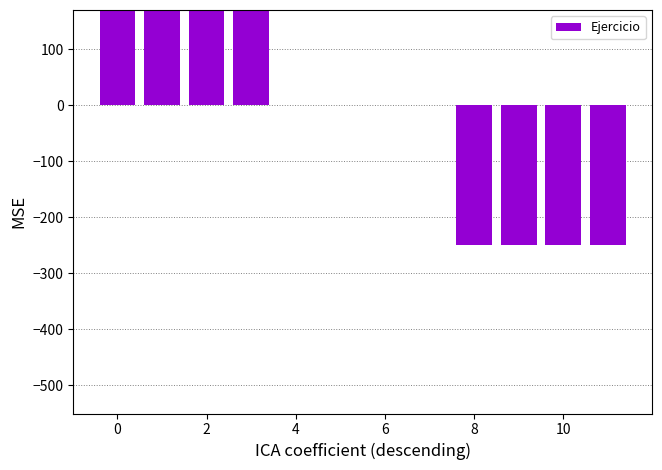

What is the greatest value displayed?

250